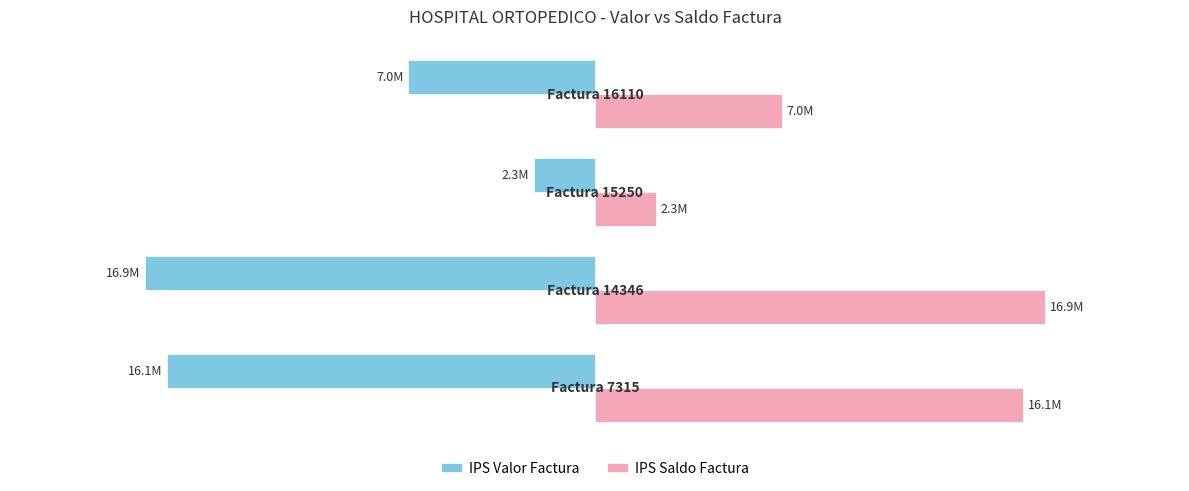

Rank the series by their average value, from lowest to highest.

IPS Valor Factura, IPS Saldo Factura